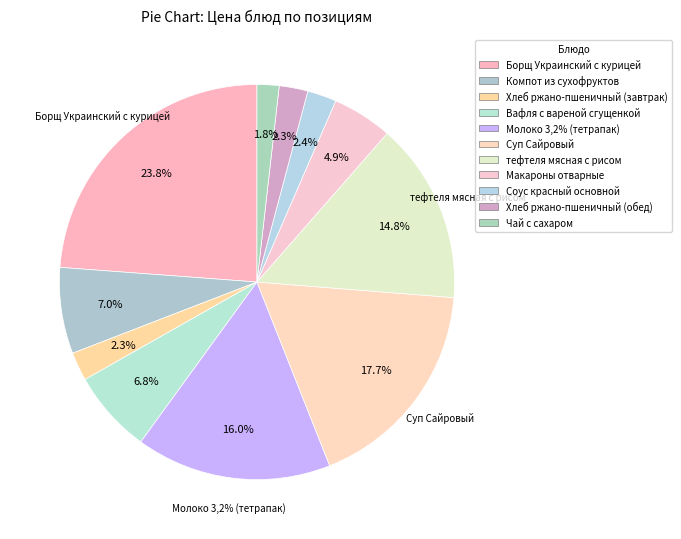

What is the smallest slice in the pie chart?

Чай с сахаром